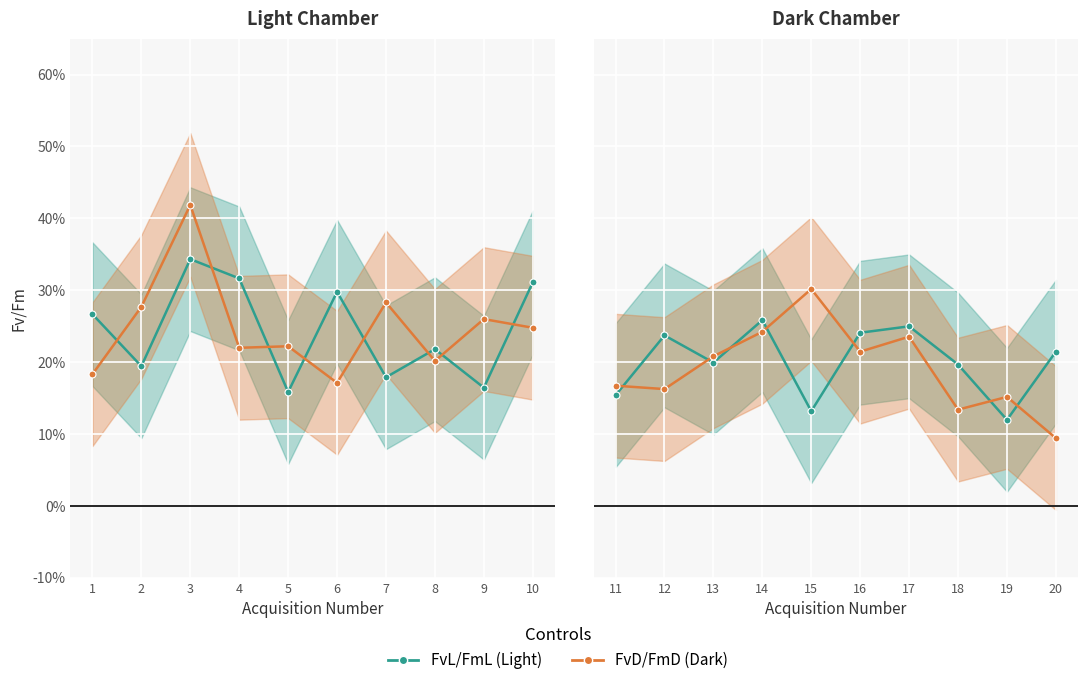

Read the FvL/FmL (Light) value at 18.

0.2